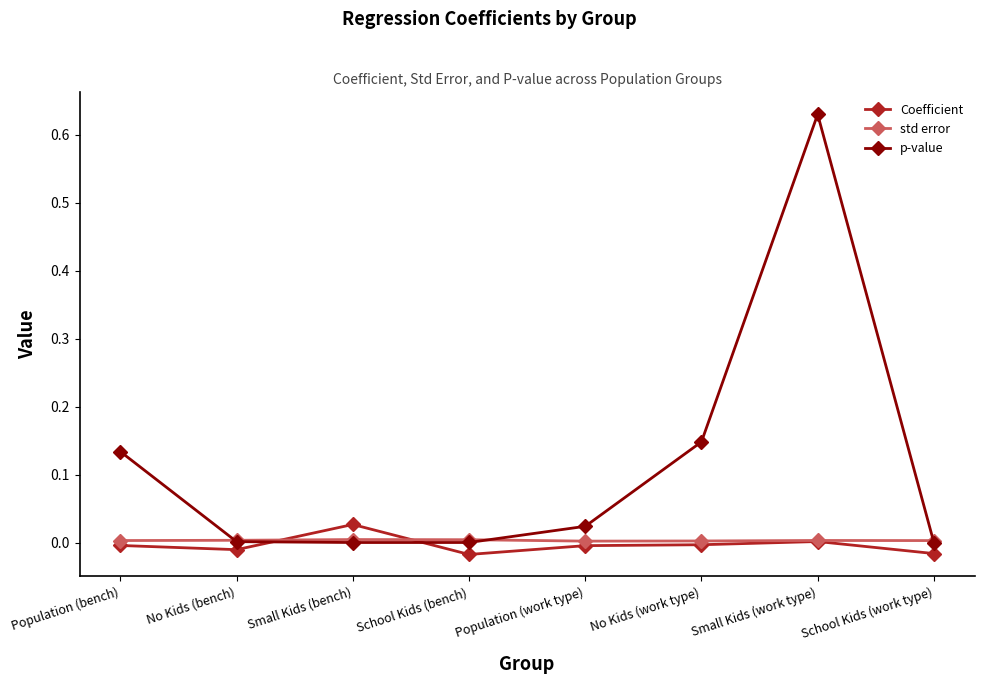

Is the value of p-value at Population (bench) greater than the value of std error at Population (bench)?

Yes